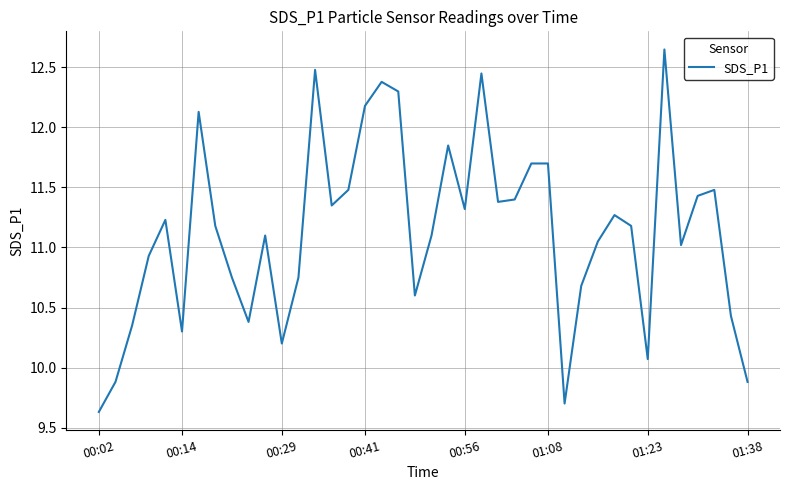

What is the difference between the maximum and minimum values?

3.0